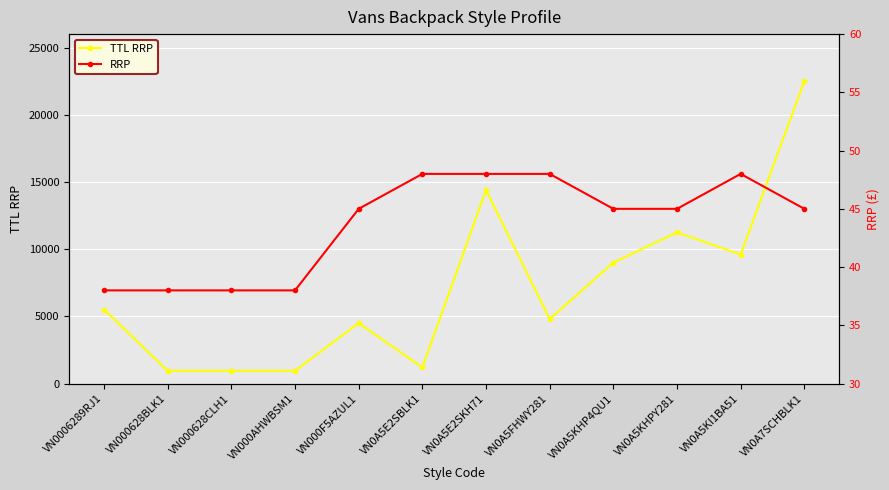

True or false: RRP and TTL RRP cross at least once.

False